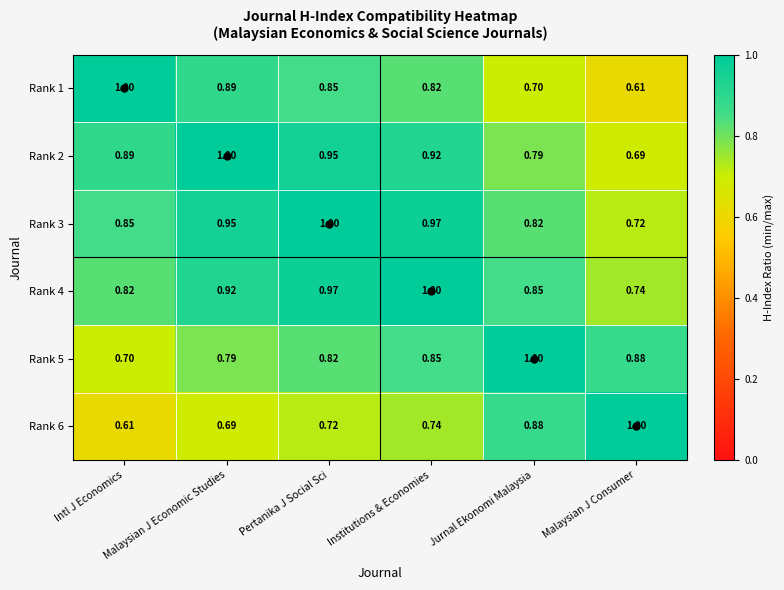

How many distinct data groups are displayed?

6